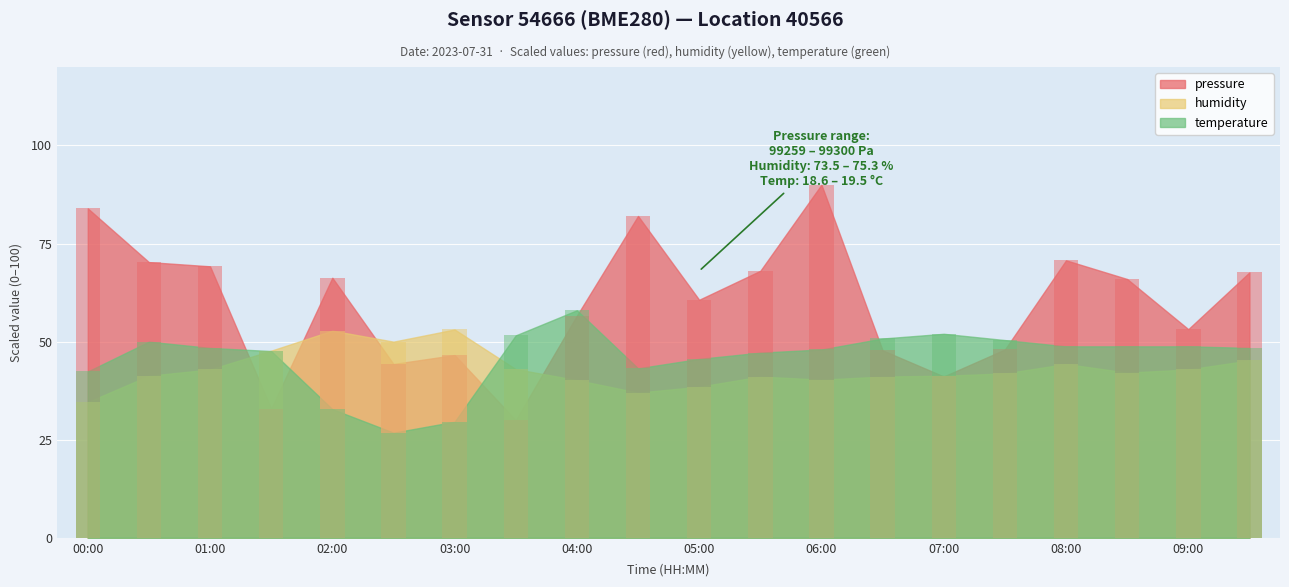

What is the smallest value displayed?

26.8